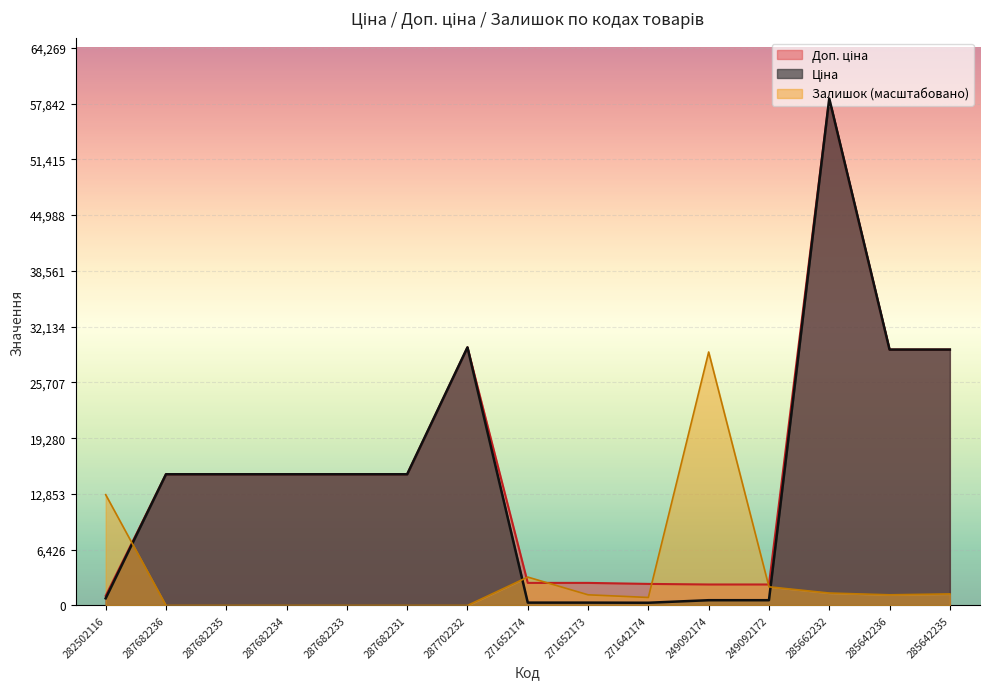

Between 287682235 and 287682233, which series saw the biggest shift?

Ціна